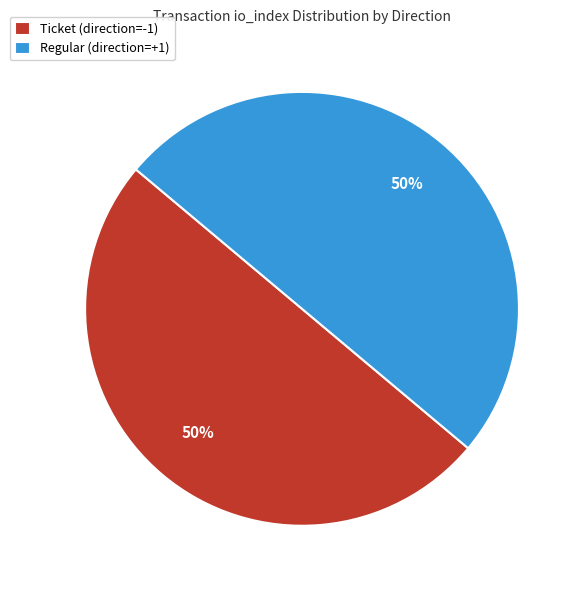

To the nearest percent, what is the average slice percentage?

50%